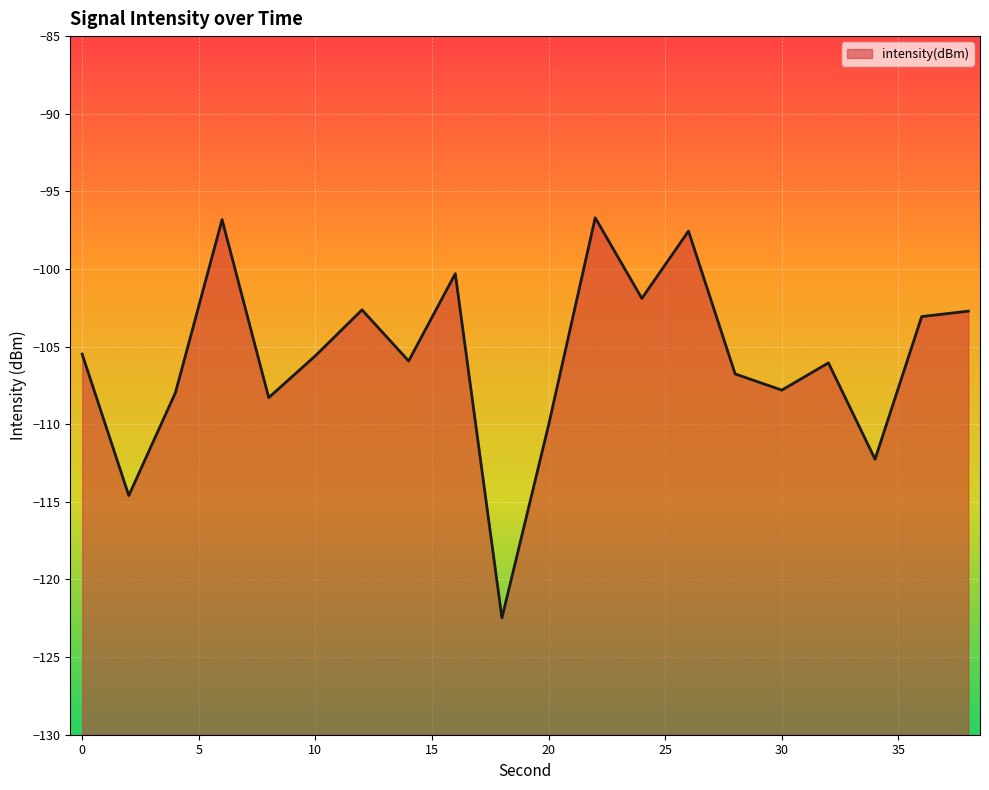

At which category does the chart reach its minimum across all series?

18